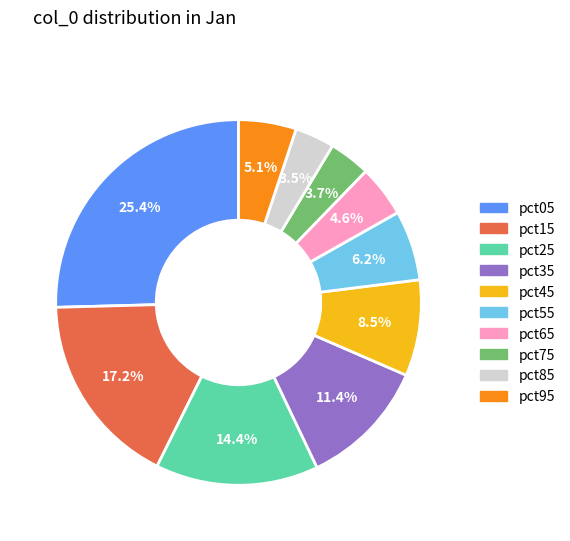

Is there any slice that represents more than half of the pie?

No